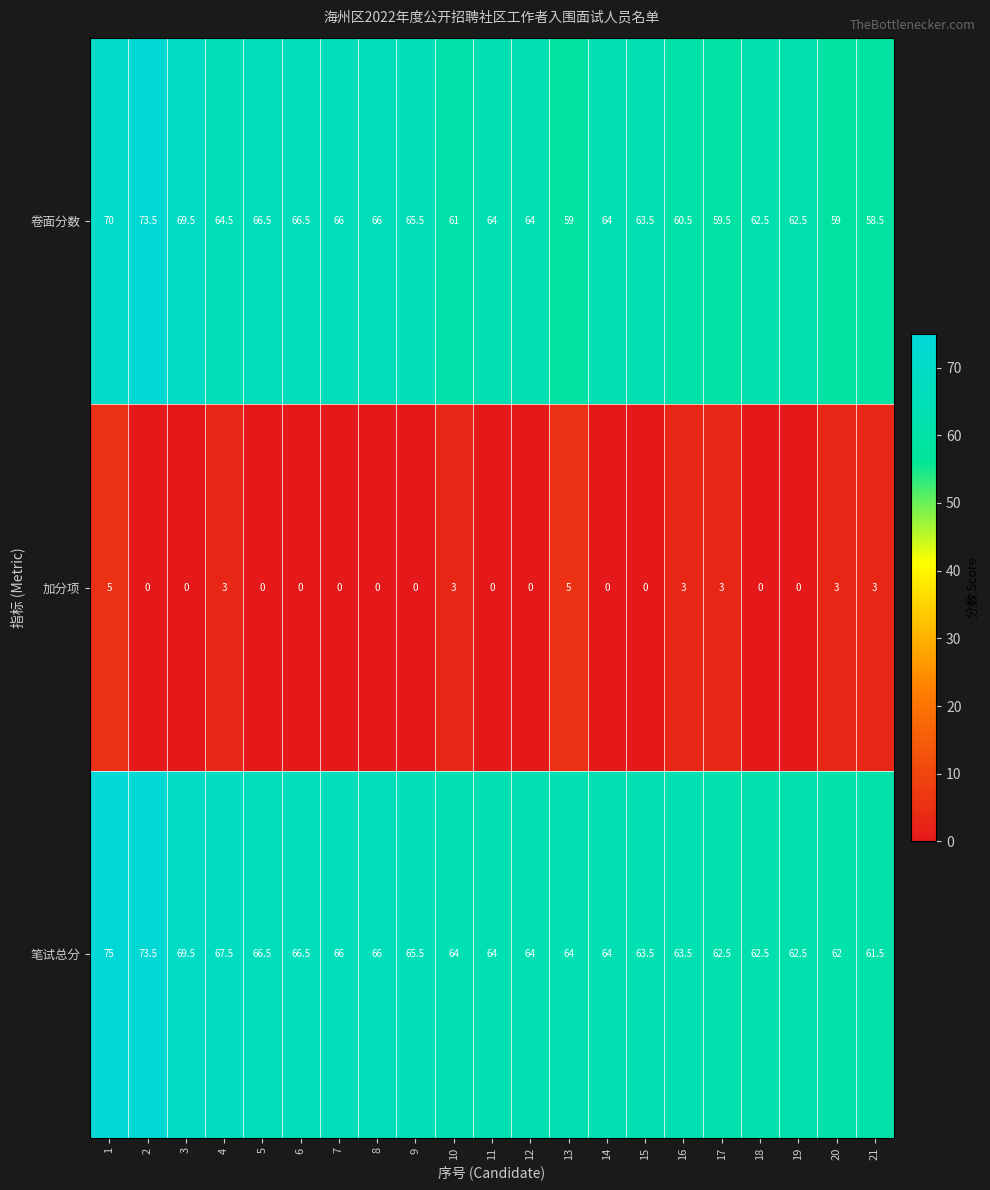

Which series has the largest total across all categories?

笔试总分